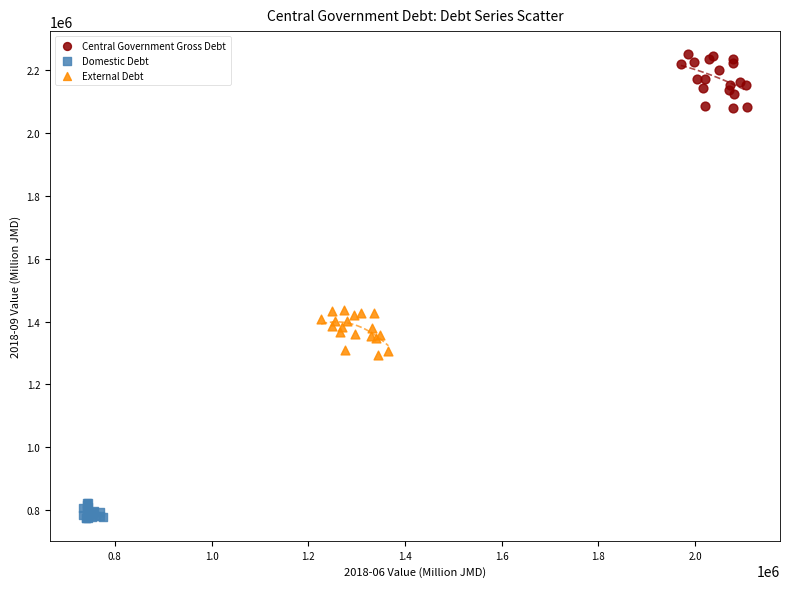

Which series contains the lowest Y value?

Domestic Debt